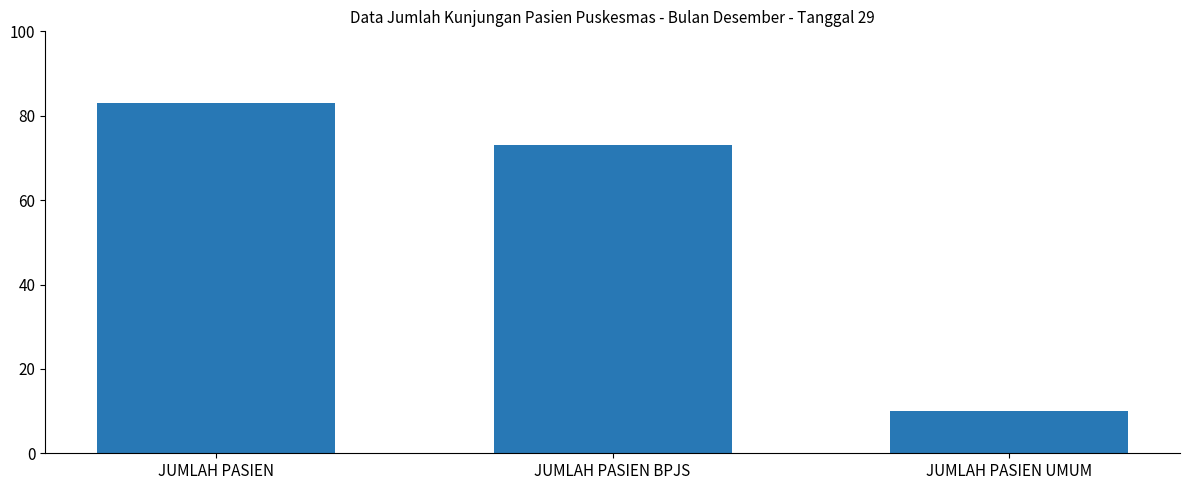

What is the label of the 2nd bar from the right?

JUMLAH PASIEN BPJS